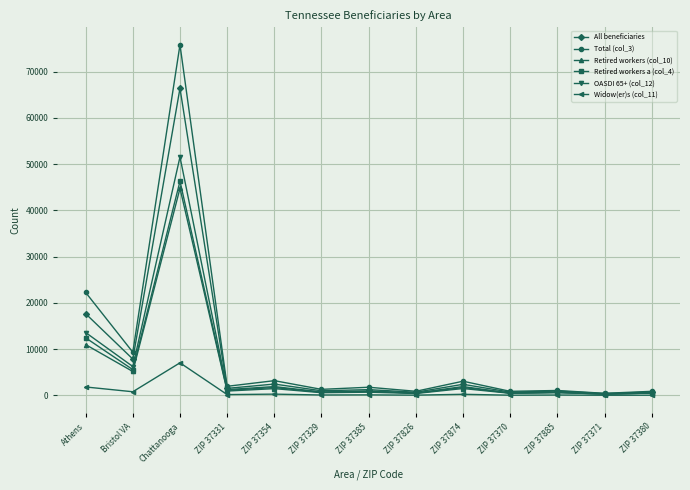

True or false: Total (col_3) has more than 2 interior local peaks.

True